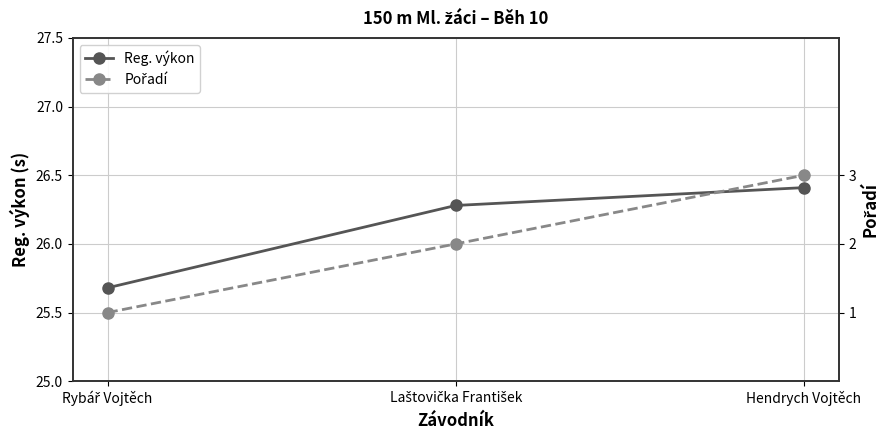

Which has a higher value, Rybář Vojtěch or Hendrych Vojtěch?

Hendrych Vojtěch